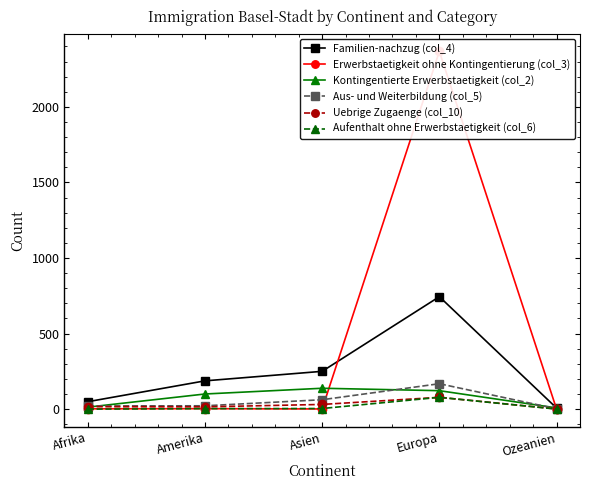

Between Amerika and Ozeanien, which series saw the biggest shift?

Familien-nachzug (col_4)